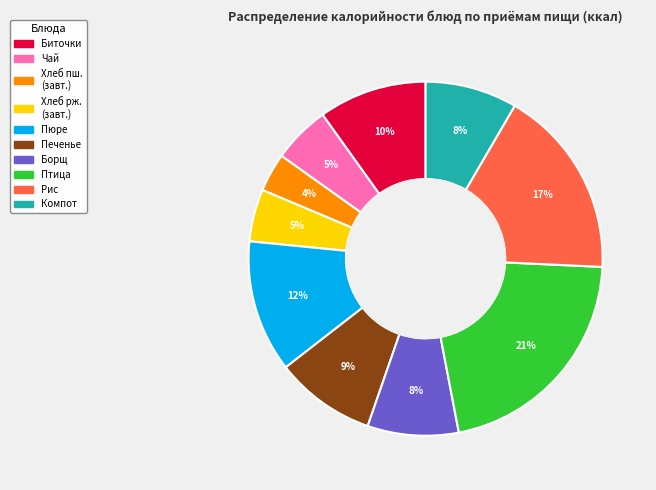

Count the number of slices in the pie.

10